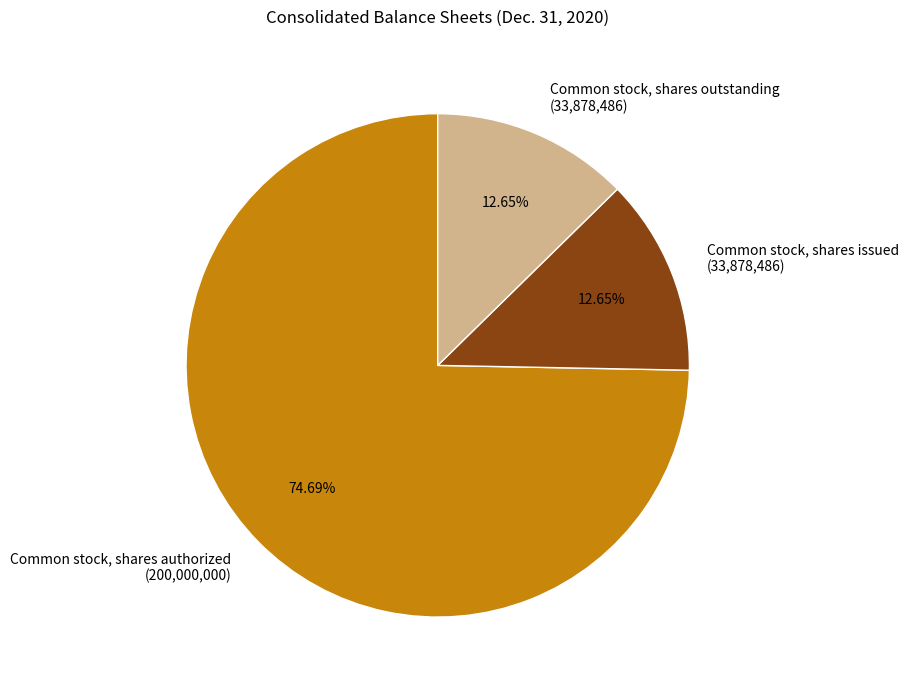

True or false: Common stock, shares authorized accounts for 75% of the total.

True